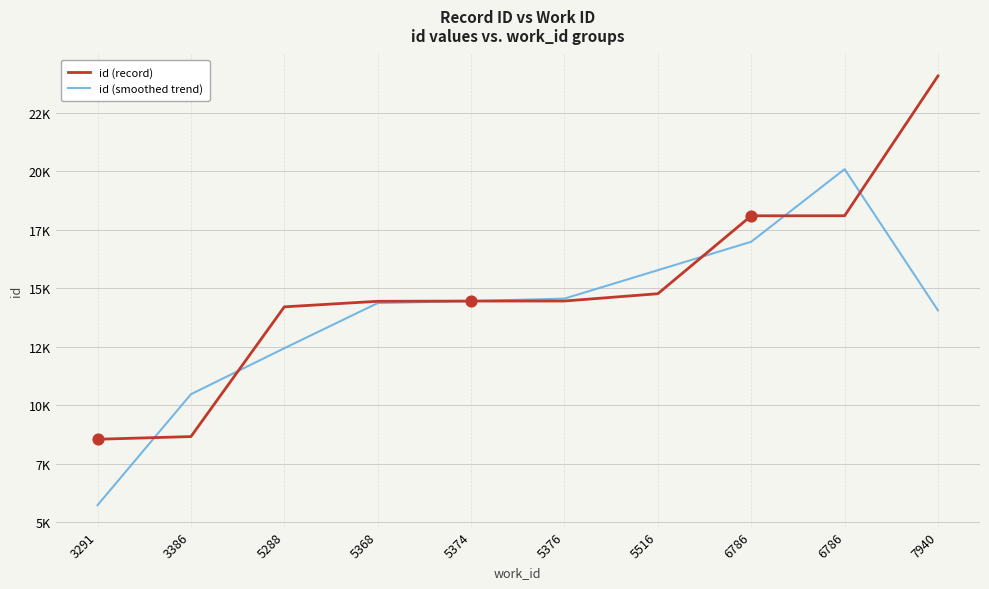

What is the total value across all series at 5516?

30537.3